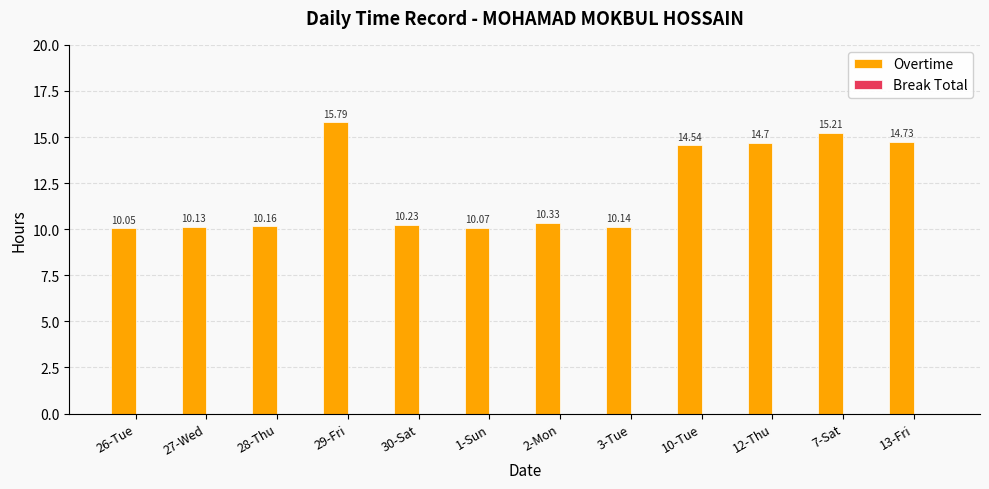

Which has a higher value, 3-Tue or 2-Mon?

2-Mon